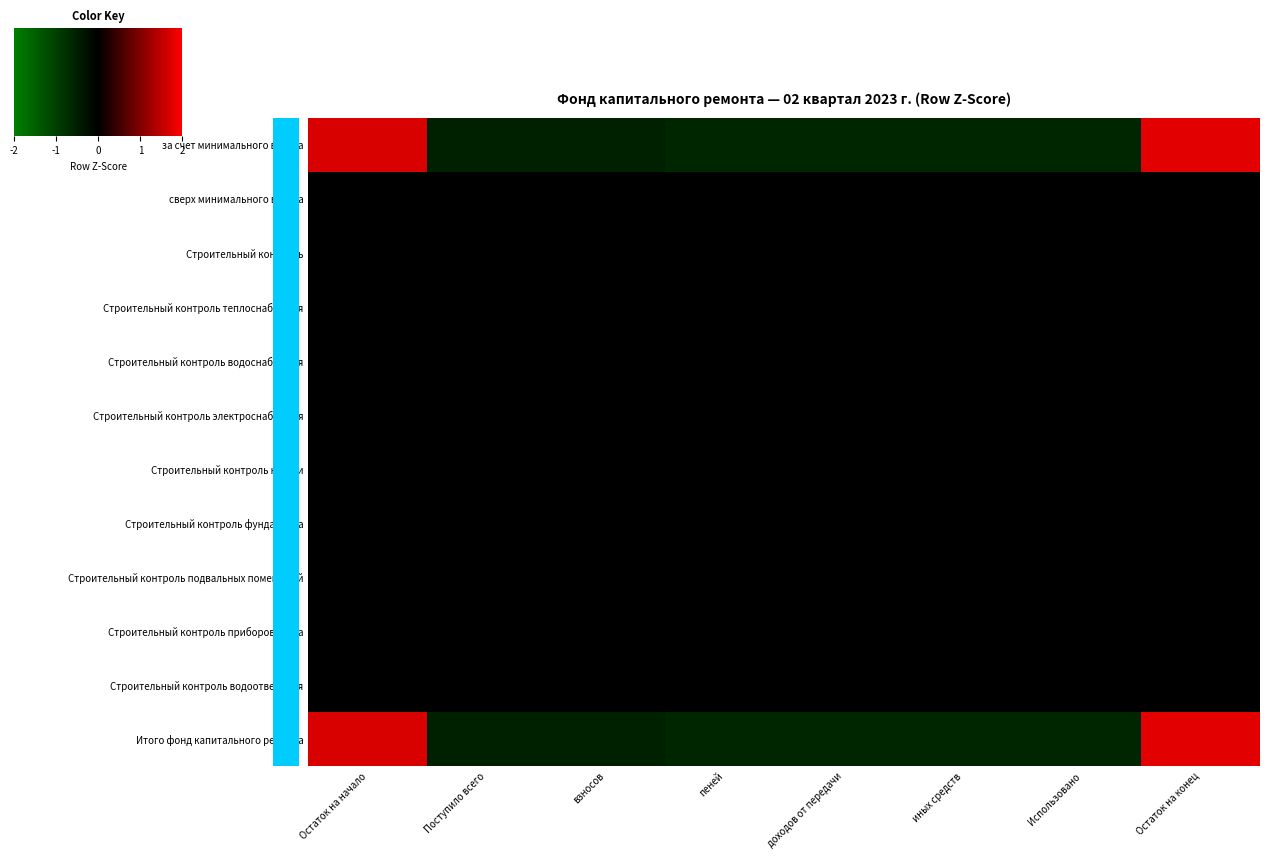

At which category is the sum across all series the highest?

Остаток на конец